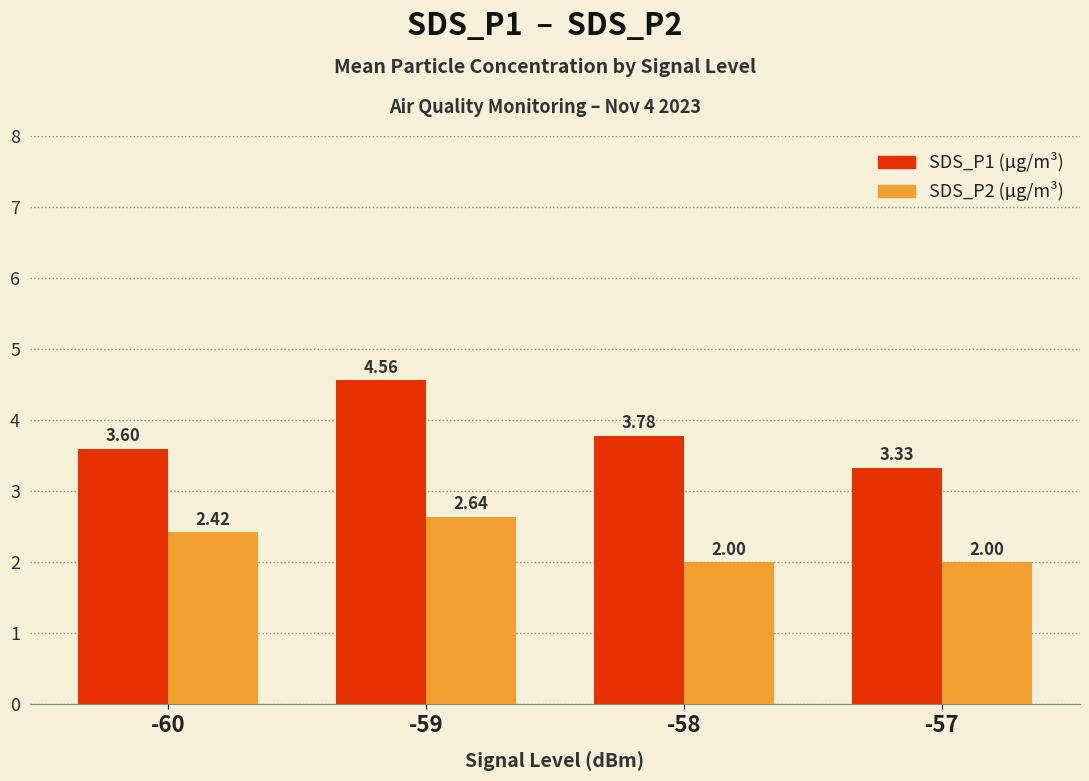

At which category is the sum across all series the highest?

-59